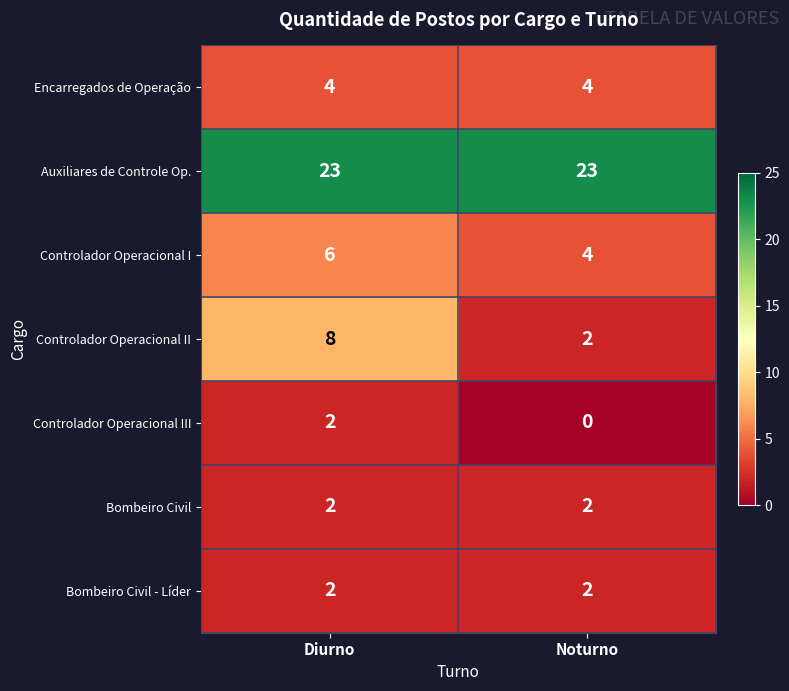

How many positive values does the Controlador Operacional III series have?

1